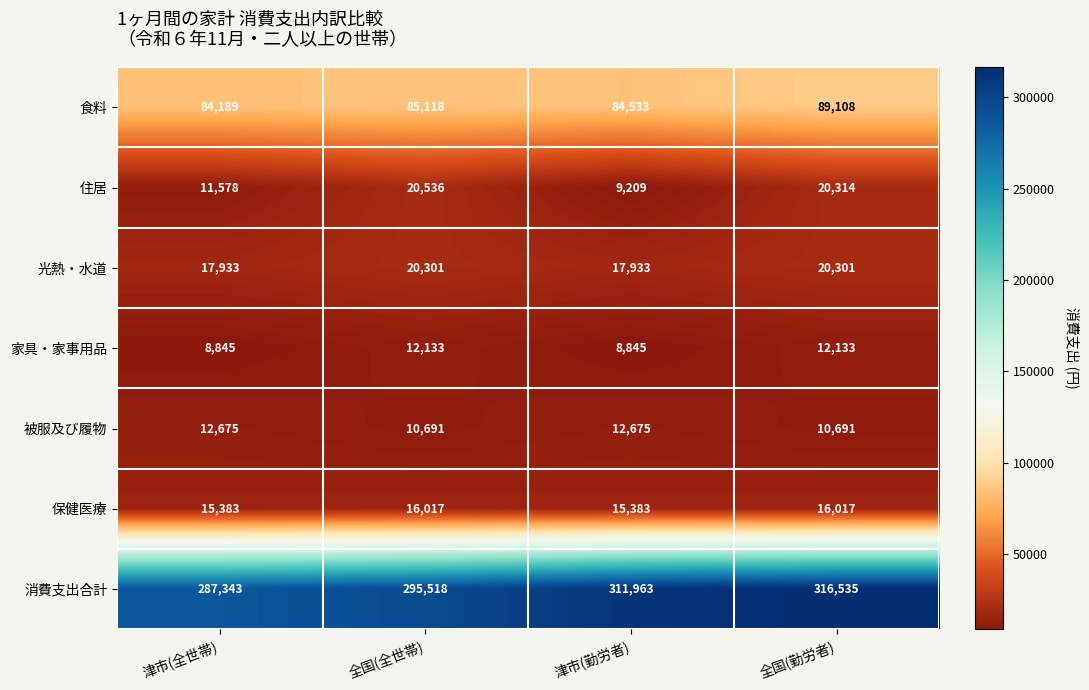

Which series has the widest spread of values?

消費支出合計